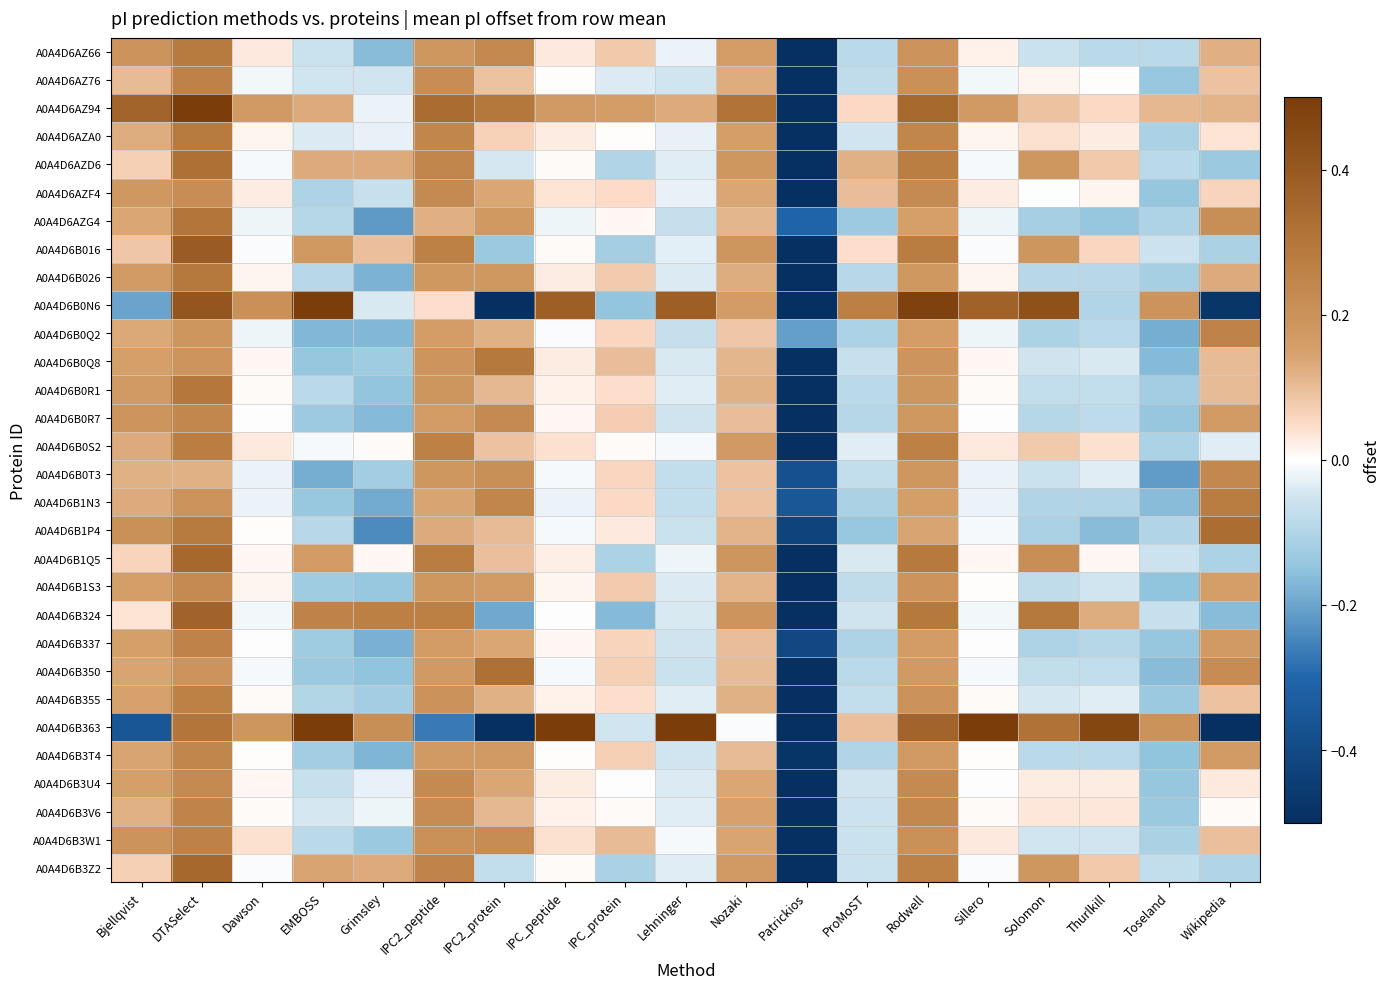

List the series in order of their peak value, highest first.

A0A4D6B363, A0A4D6B0N6, A0A4D6AZ94, A0A4D6B016, A0A4D6B324, A0A4D6B1Q5, A0A4D6B3Z2, A0A4D6B1P4, A0A4D6AZD6, A0A4D6B350, A0A4D6AZG4, A0A4D6B0R1, A0A4D6B026, A0A4D6B0Q8, A0A4D6AZ66, A0A4D6AZA0, A0A4D6B1N3, A0A4D6B0S2, A0A4D6B355, A0A4D6B3W1, A0A4D6AZ76, A0A4D6B0Q2, A0A4D6B337, A0A4D6B3V6, A0A4D6B3T4, A0A4D6B0R7, A0A4D6B0T3, A0A4D6B1S3, A0A4D6AZF4, A0A4D6B3U4